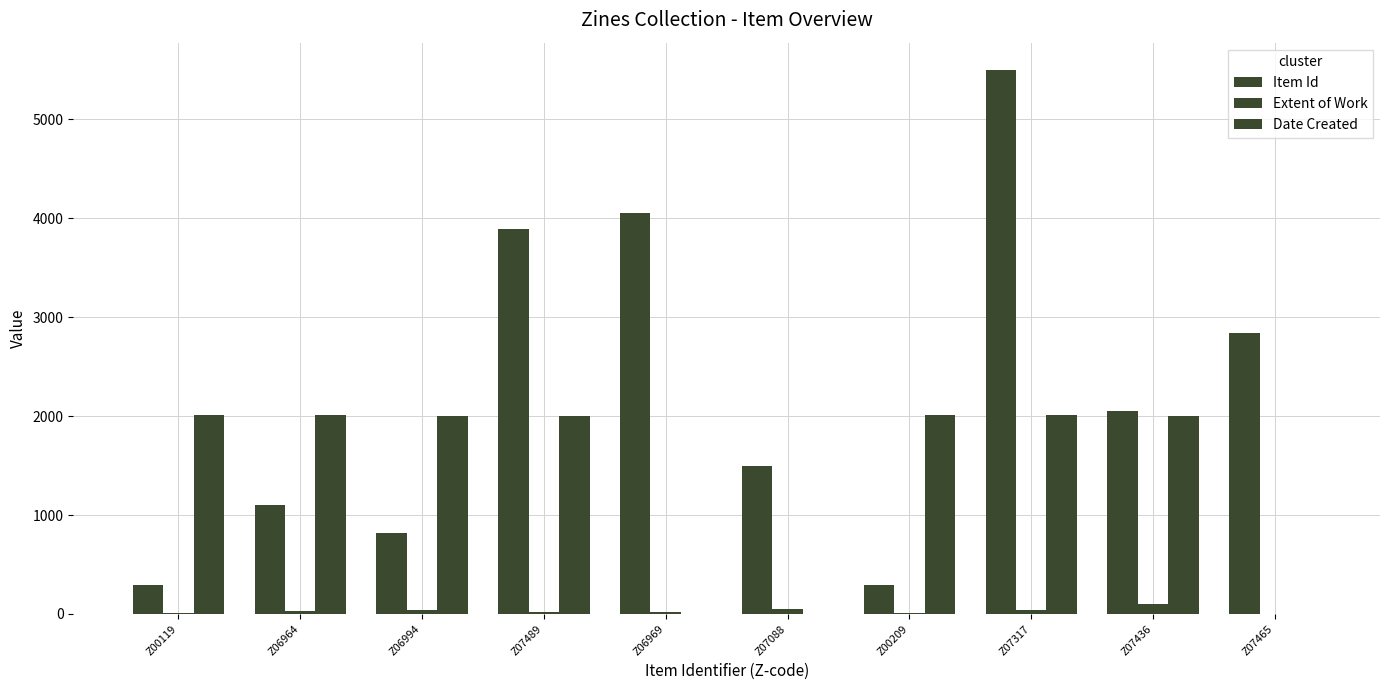

Reading left to right, extract all data points from this chart.

Item Id: 293	1106	814	3891	4052	1500	296	5499	2049	2840
Extent of Work: 8	28	36	24	20	52	12	40	96	0
Date Created: 2011	2012	2001	2001	0	0	2012	2007	2002	0